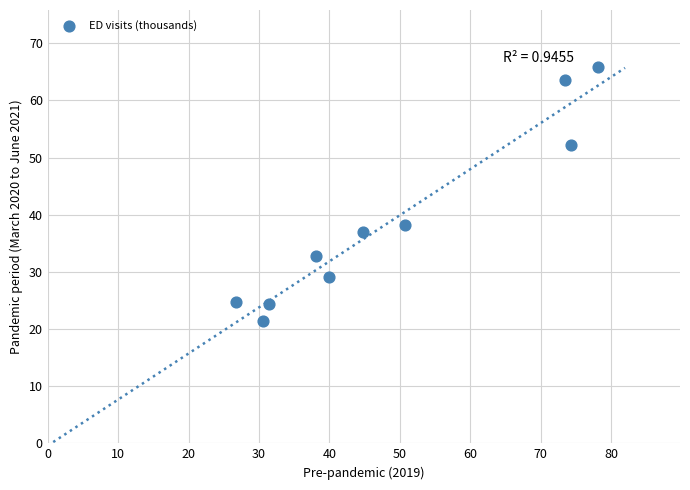

What is the range of X values (max minus min)?

51.3